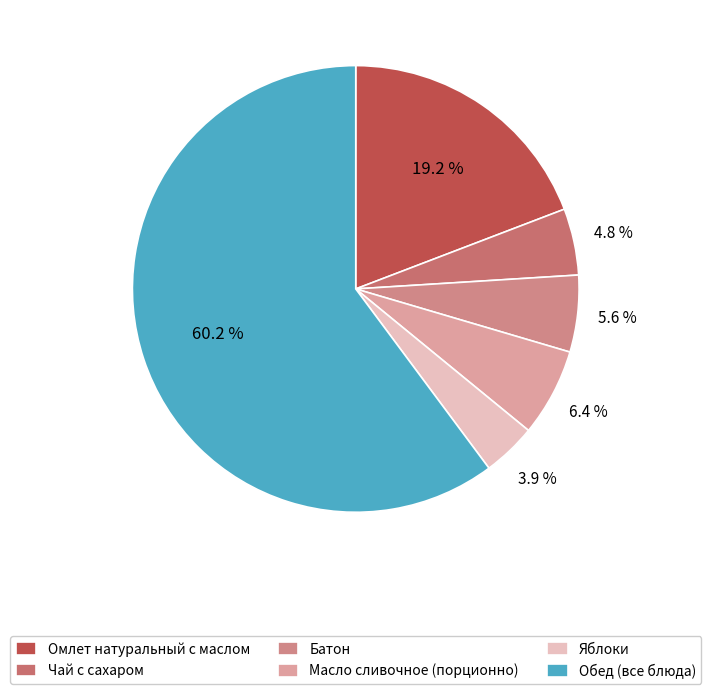

What is the largest slice in the pie chart?

Обед (все блюда)